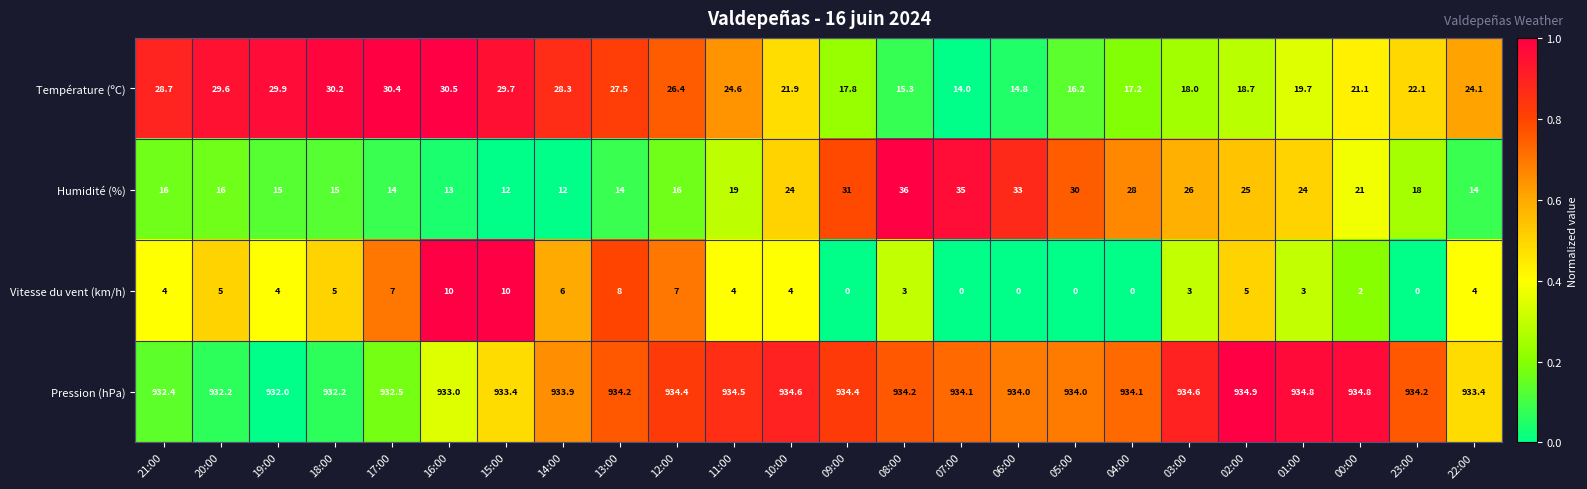

What is the sum of all Température (ºC) values?

556.7